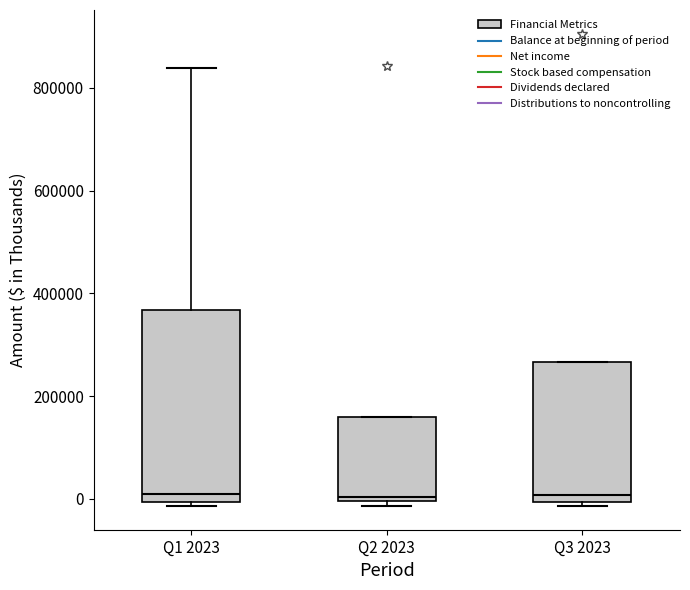

Reading left to right, read every box against the y-axis: the position of its median line, the range the box covers, and the ends of its whiskers. The values are not printed on the chart, so give them approximately, as read against the axis.

Q1 2023: median 0 (just above the box's lower edge), box 0 to 360000, whiskers -20000 to 840000
Q2 2023: median 0 (just above the box's lower edge), box 0 to 160000, whiskers -20000 to 160000
Q3 2023: median 0 (just above the box's lower edge), box 0 to 260000, whiskers -20000 to 260000